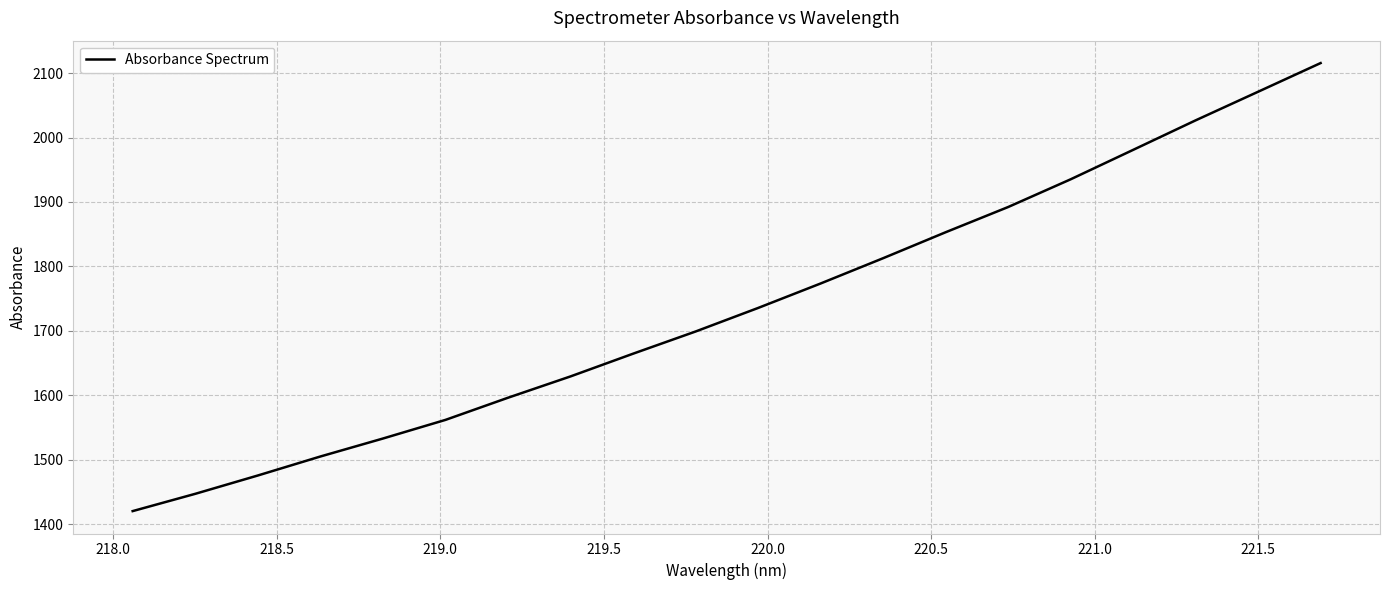

What is the average value?

1736.3